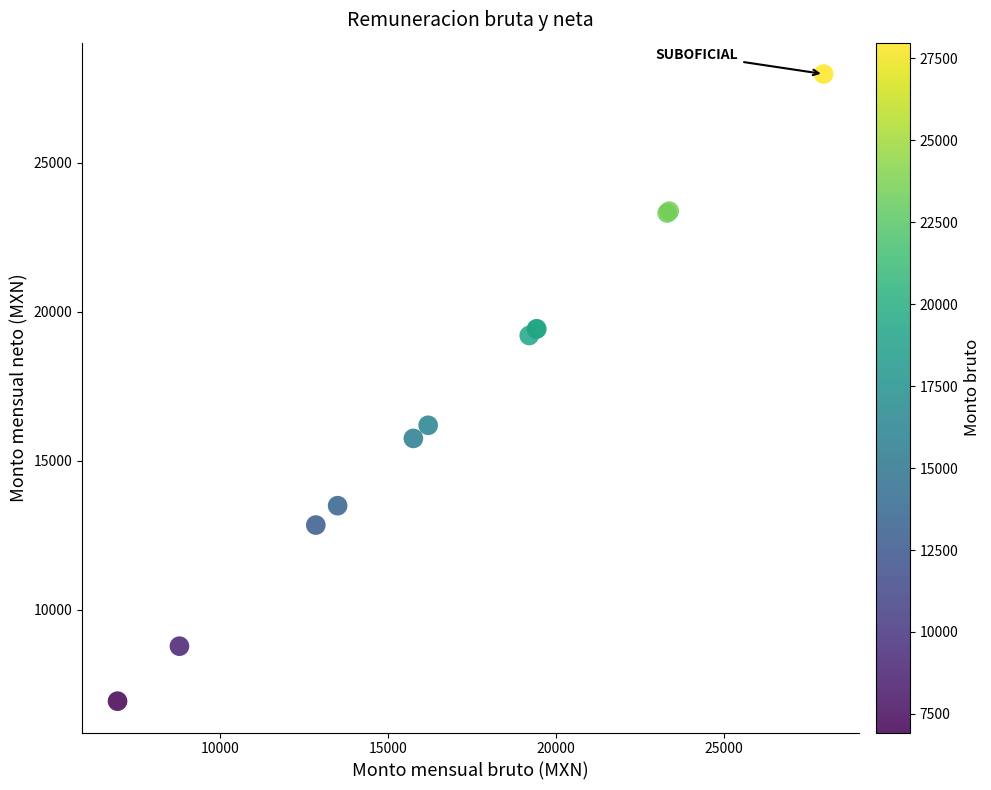

What Y value in the scatter plot is closest to 17455?

16190.6